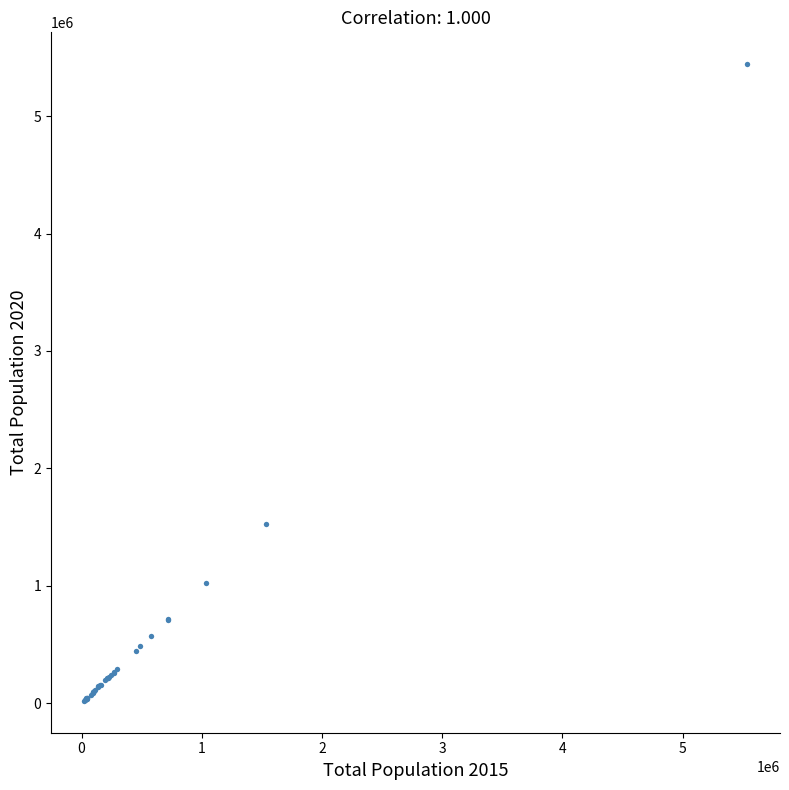

What Y value in the scatter plot is closest to 2731334?

1525976